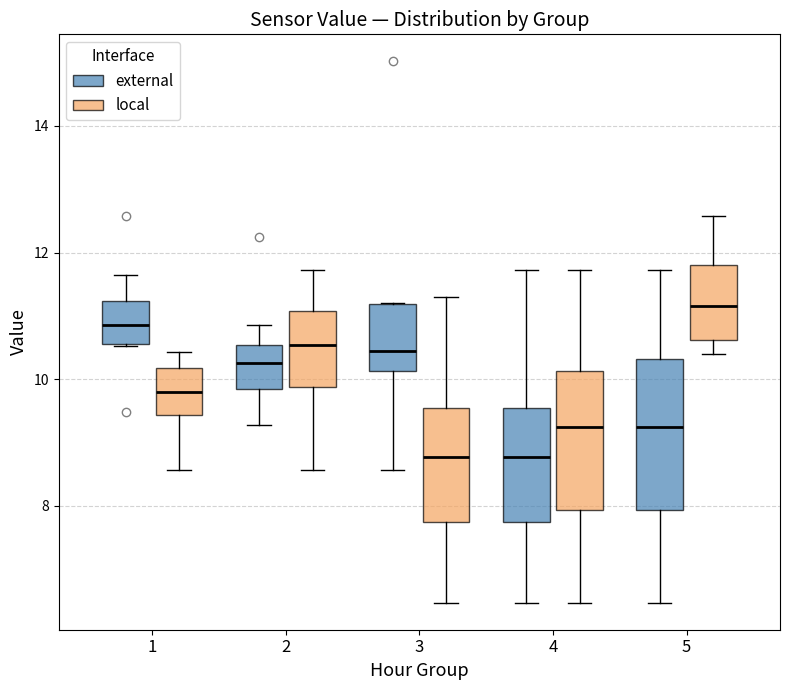

Reading left to right, transcribe this box plot: for each box, give where its median line is, the range the box spans, and where its two whiskers end, as read against the y-axis. The values are not printed on the chart, so give them approximately, as read against the axis.

1 (external): median 10.8, box 10.6 to 11.2, whiskers 10.6 to 11.6
1 (local): median 9.8, box 9.4 to 10.2, whiskers 8.6 to 10.4
2 (external): median 10.2, box 9.8 to 10.6, whiskers 9.2 to 10.8
2 (local): median 10.6, box 9.8 to 11.0, whiskers 8.6 to 11.8
3 (external): median 10.4, box 10.2 to 11.2, whiskers 8.6 to 11.2
3 (local): median 8.8, box 7.8 to 9.6, whiskers 6.4 to 11.4
4 (external): median 8.8, box 7.8 to 9.6, whiskers 6.4 to 11.8
4 (local): median 9.2, box 8.0 to 10.2, whiskers 6.4 to 11.8
5 (external): median 9.2, box 8.0 to 10.4, whiskers 6.4 to 11.8
5 (local): median 11.2, box 10.6 to 11.8, whiskers 10.4 to 12.6